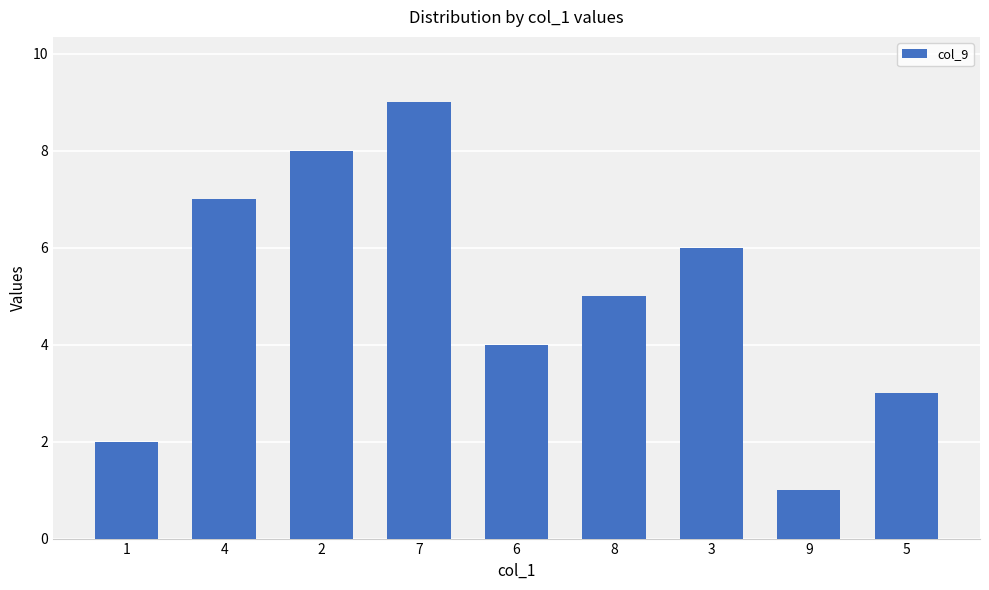

What is the average value?

5